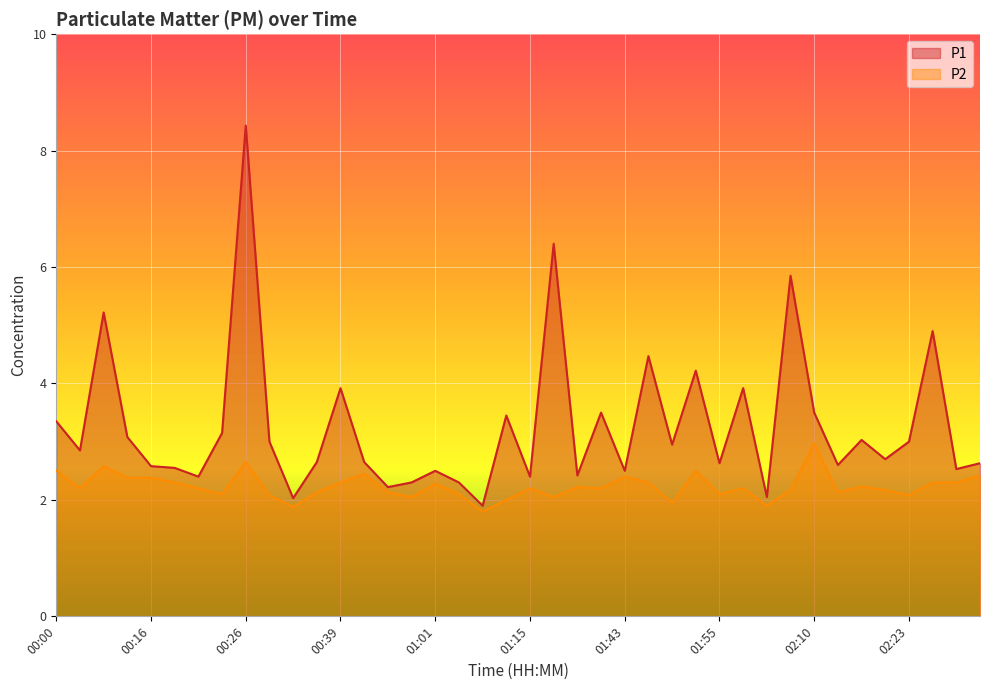

What is the highest value of the P2 series?

3.0